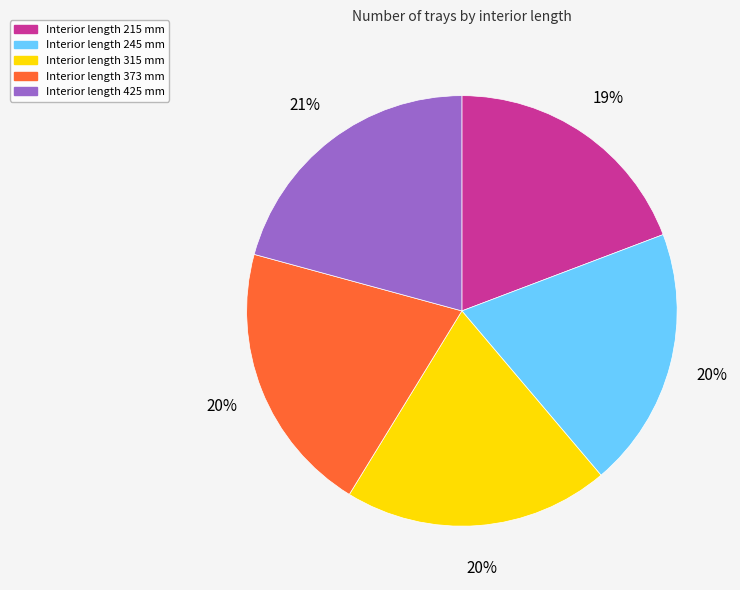

Count the number of slices in the pie.

5